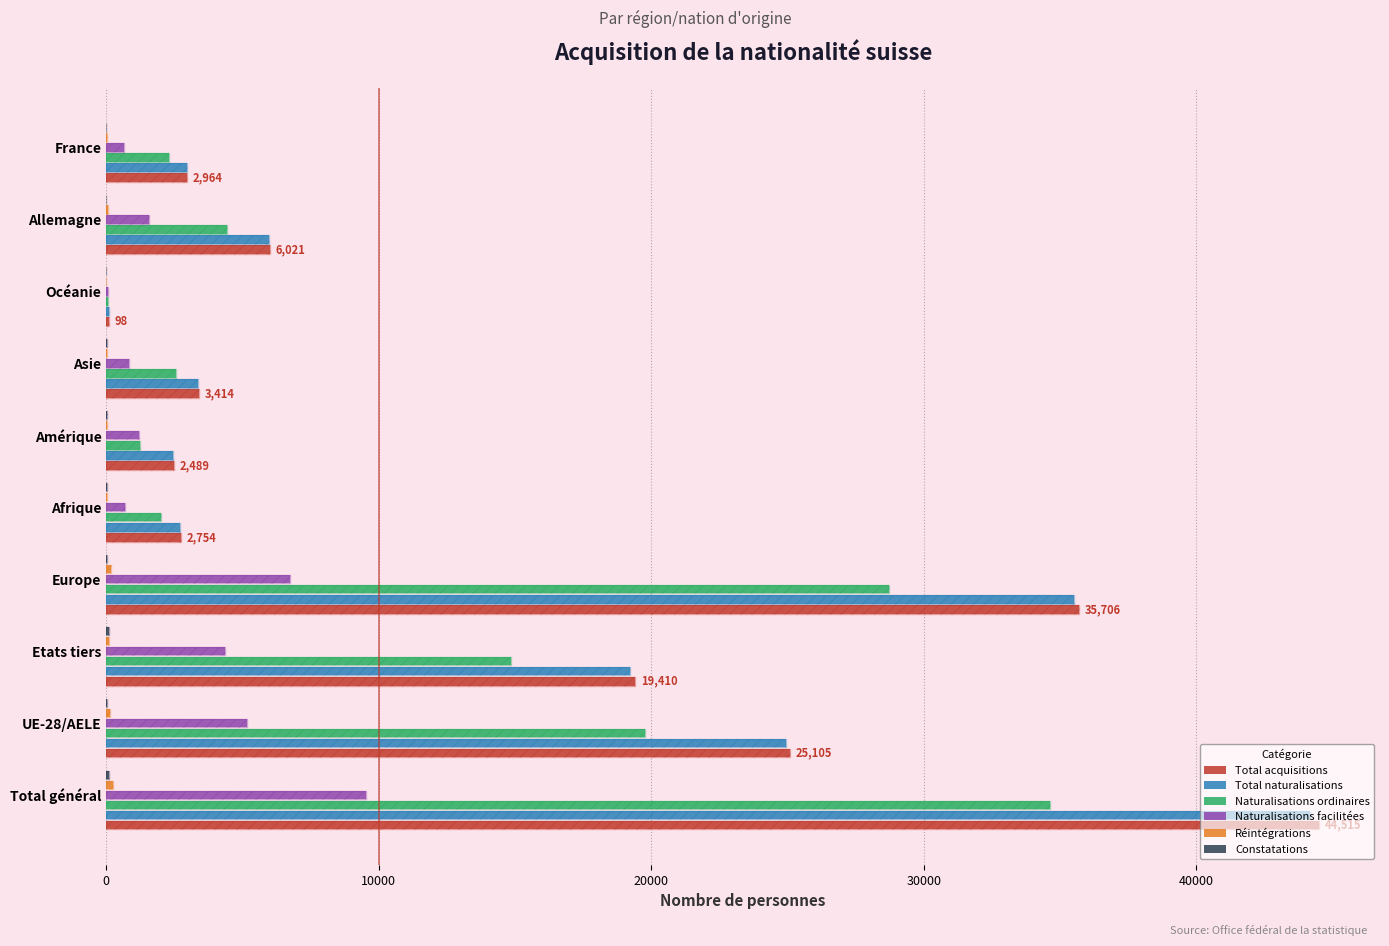

Which series changed the most between Etats tiers and Afrique?

Total acquisitions